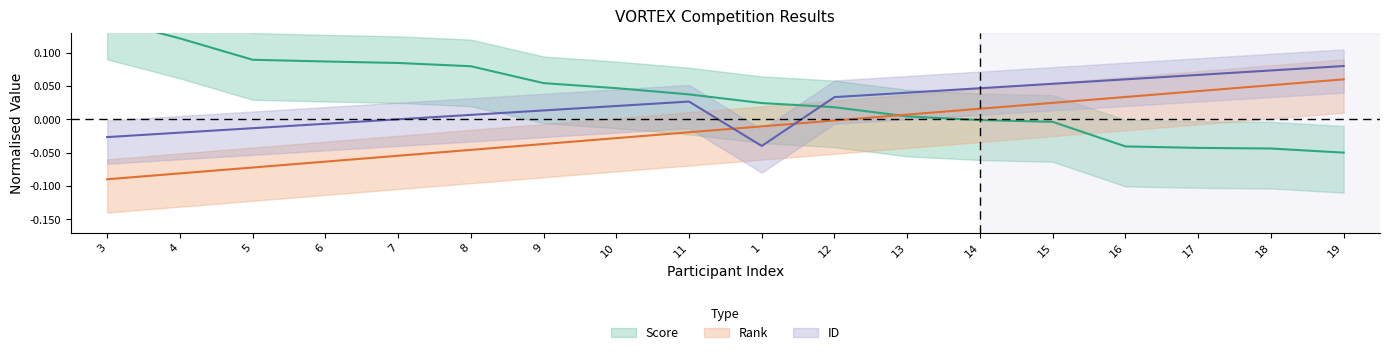

What is the difference between the maximum and second lowest values in the ID series?

0.1